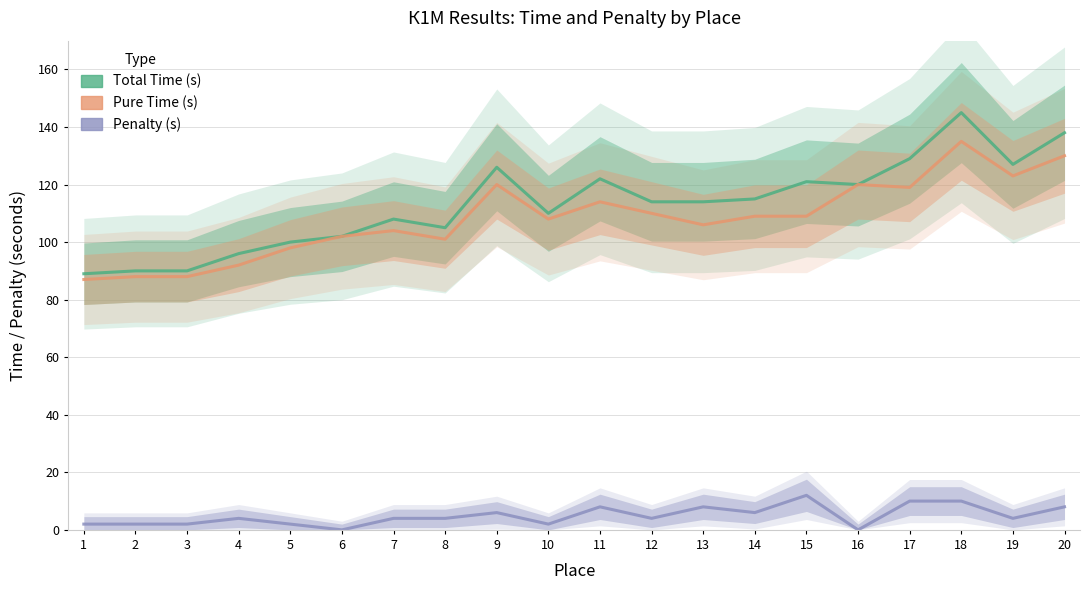

True or false: Penalty (s) and Pure Time (s) cross at least once.

False